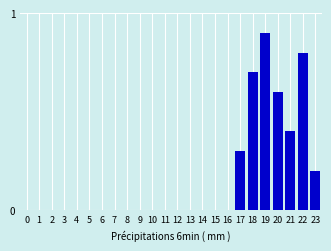

Count the number of data series in this chart.

1